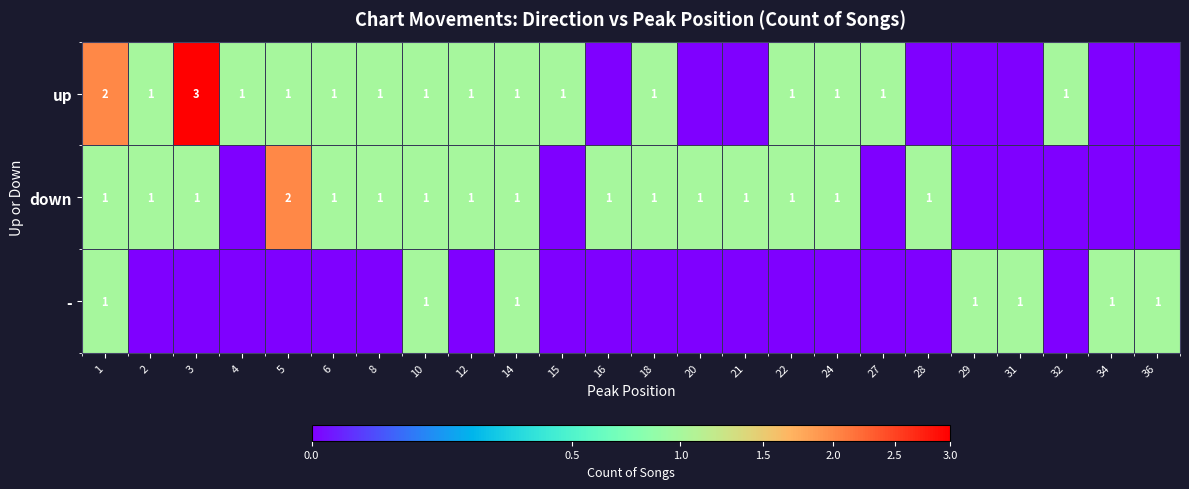

Count the number of categories in the chart.

24